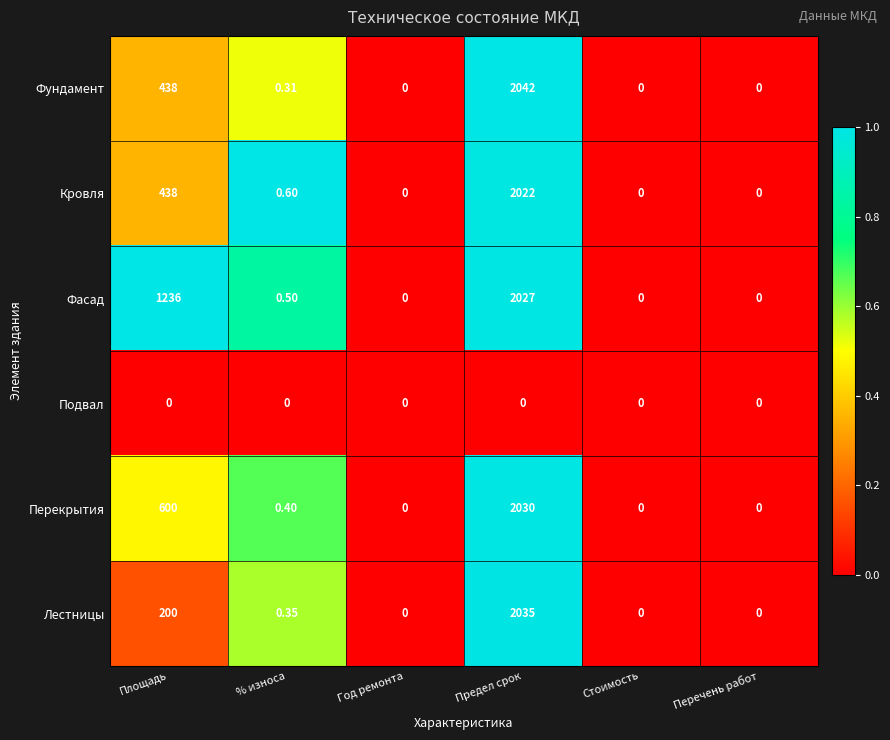

Which series has the largest range (max minus min)?

Фундамент